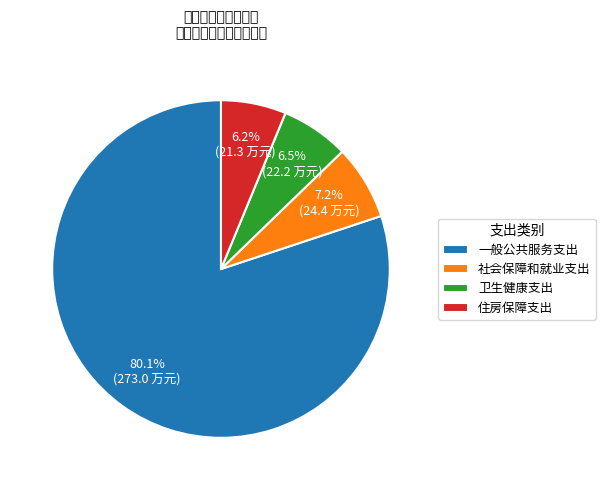

What is the ratio of the value at 一般公共服务支出 to the value at 卫生健康支出?

12.3